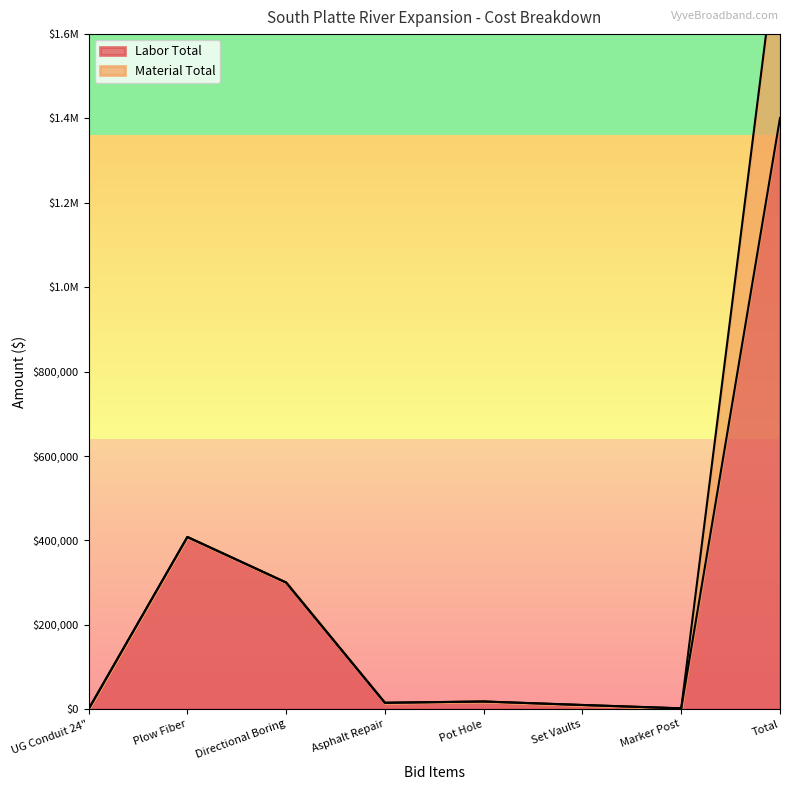

What position from the left is Plow Fiber?

2